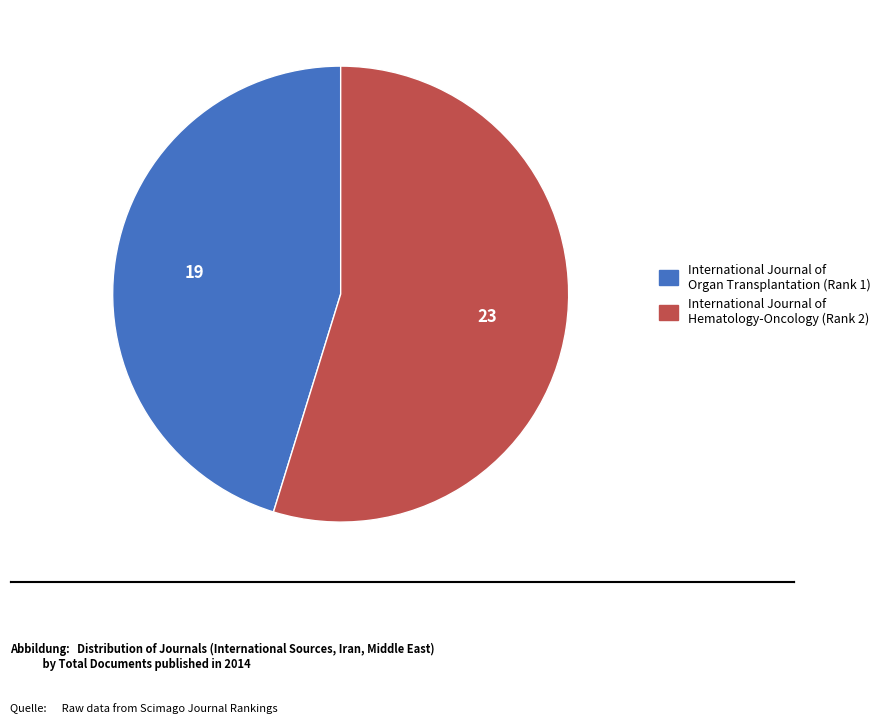

The International Journal of Hematology-Oncology (Rank 2) slice represents 43% of the pie. True or false?

False